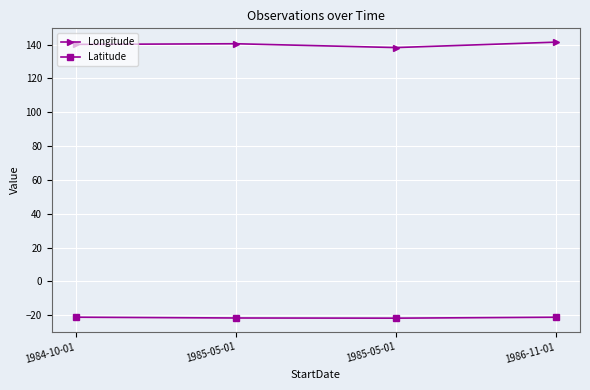

List the series in order of their peak value, highest first.

Longitude, Latitude